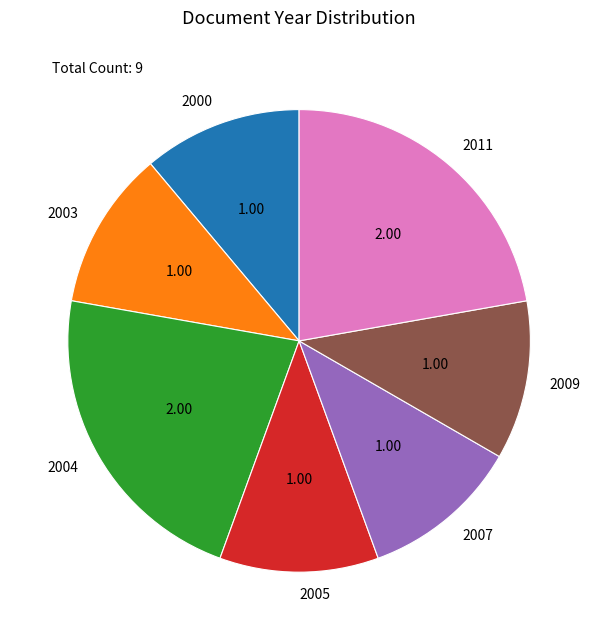

Combined, do 2005 and 2004 account for over 50%?

No